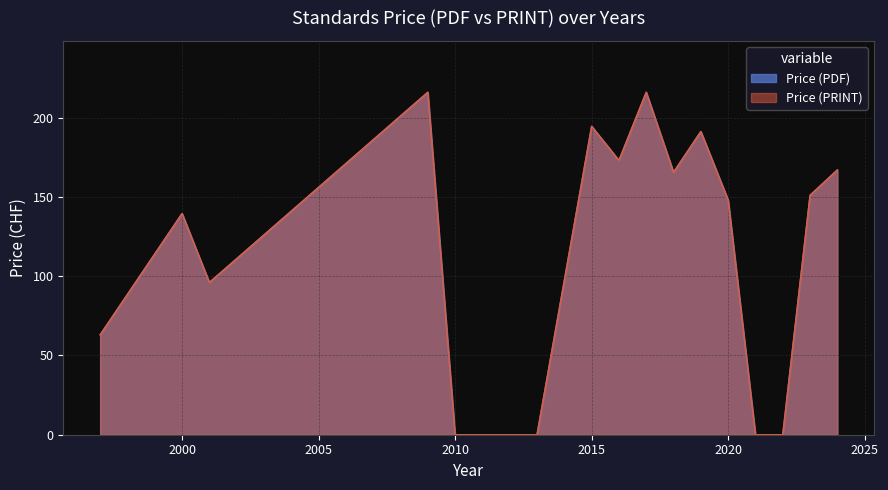

The value of Price (PDF) at 2018 is 108.7. True or false?

False